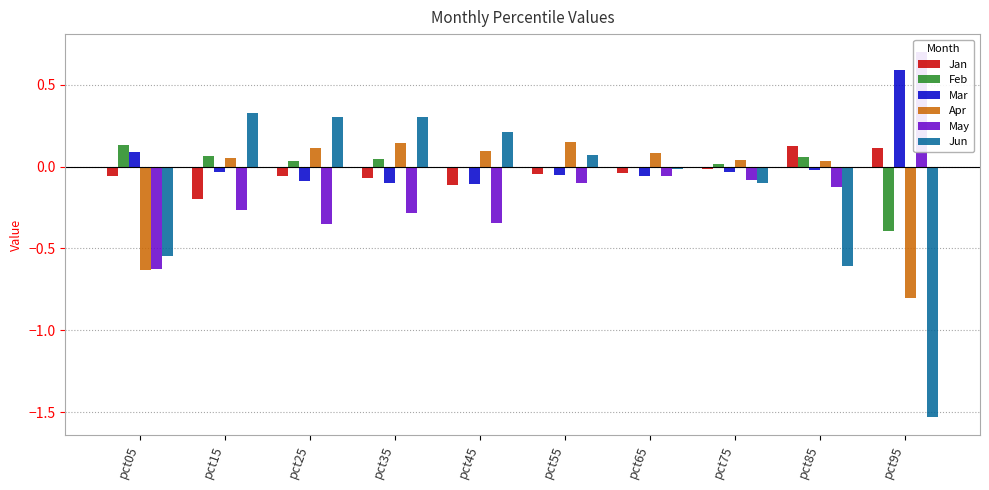

How many values in Mar are above zero?

2